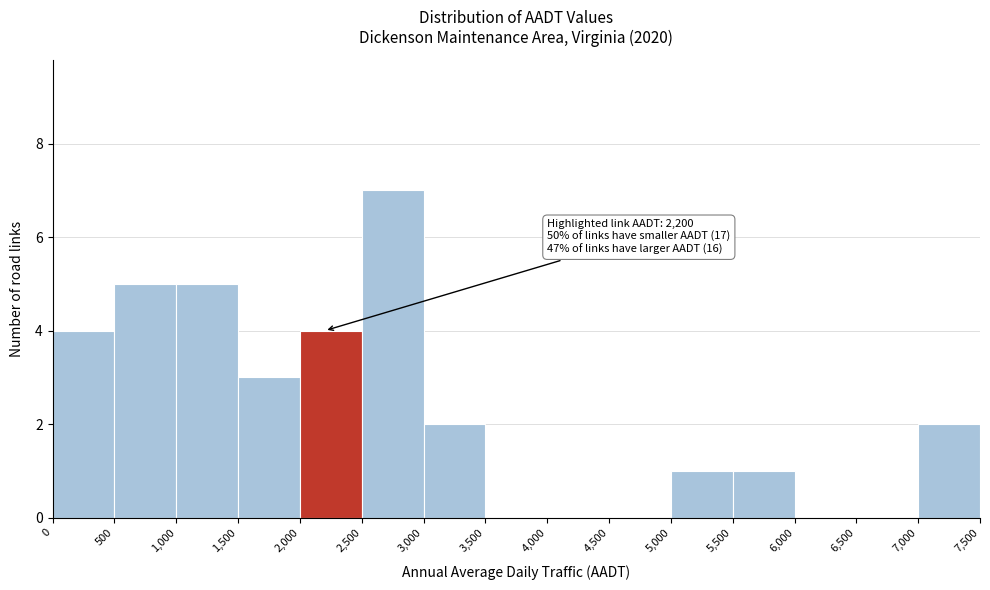

Over which range of the x-axis is the bar tallest?

2,500 to 3,000